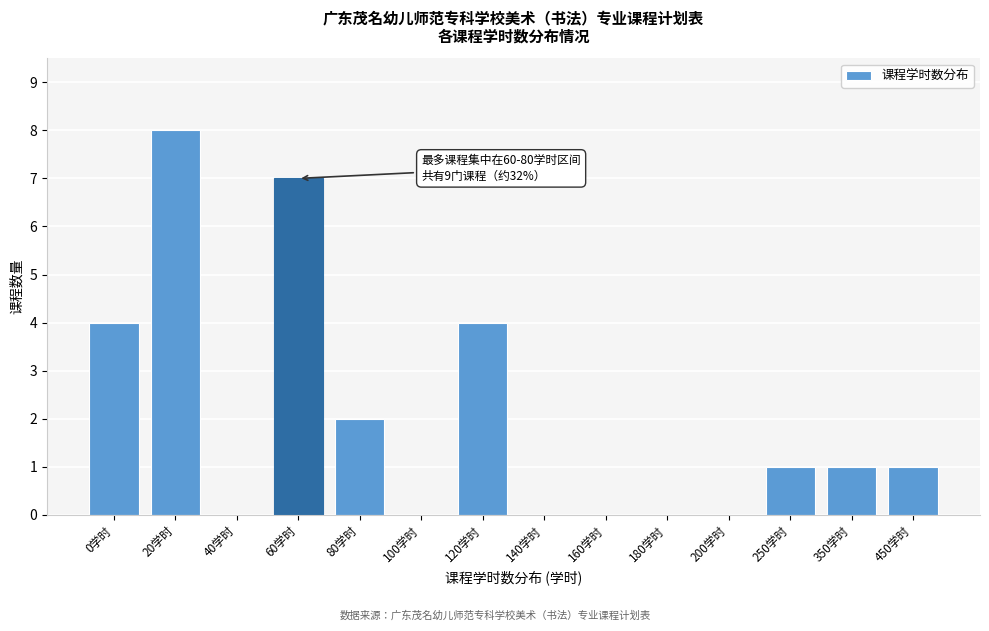

Reading left to right, extract all data points from this chart.

0学时=4	20学时=8	40学时=0	60学时=7	80学时=2	100学时=0	120学时=4	140学时=0	160学时=0	180学时=0	200学时=0	250学时=1	350学时=1	450学时=1